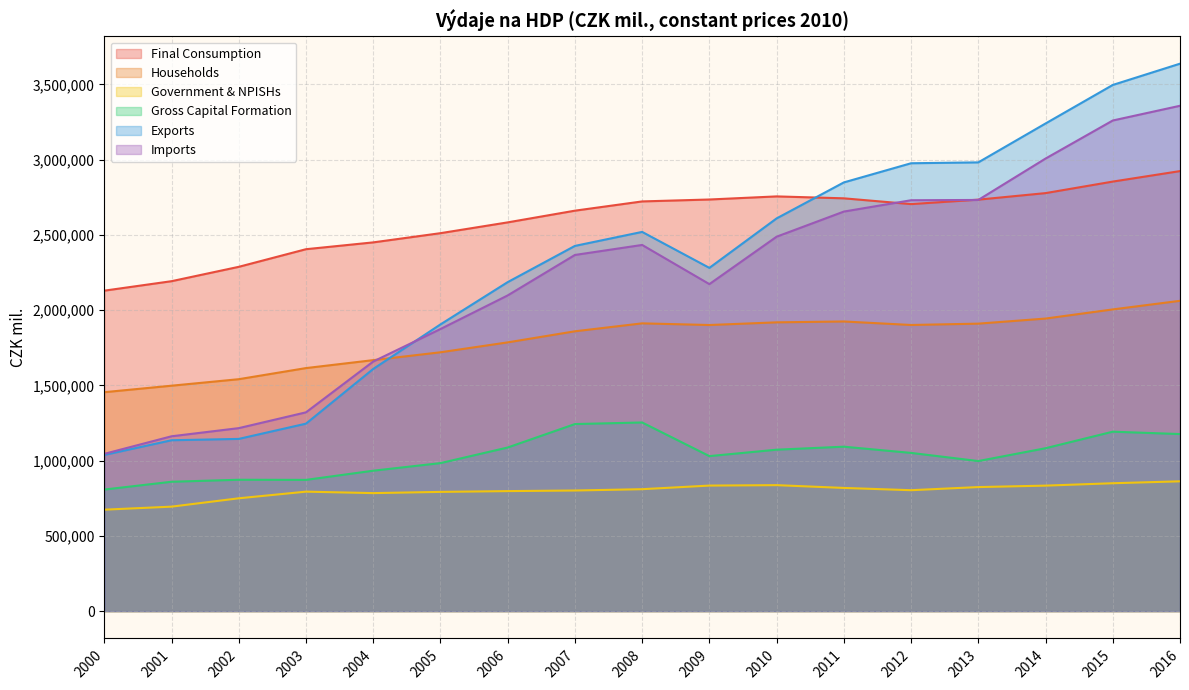

What is the value of the Gross Capital Formation point at the 11th from the left?

1072402